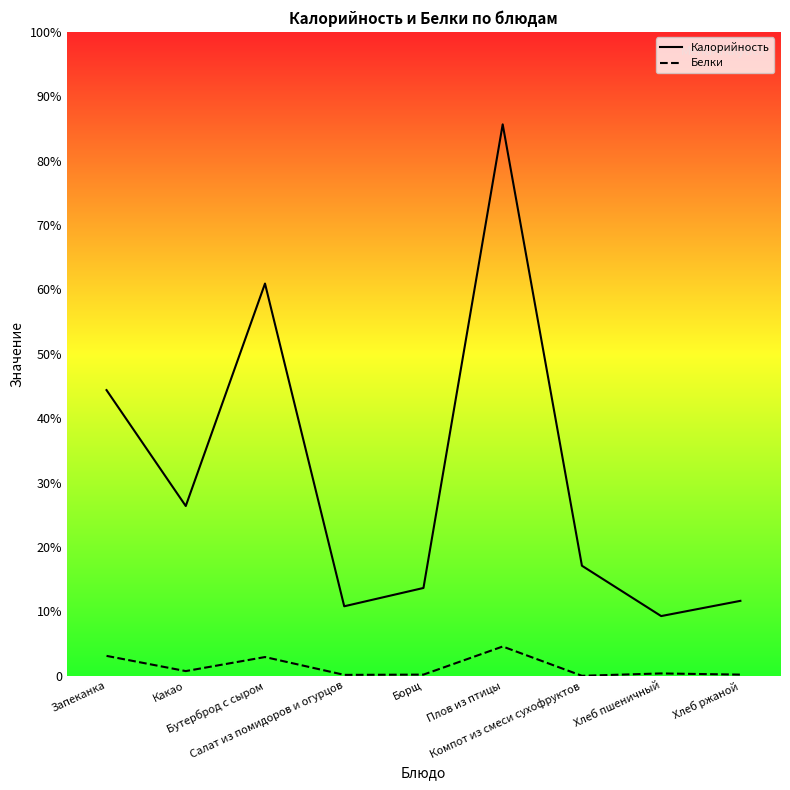

What position from the left is Салат из помидоров и огурцов?

4